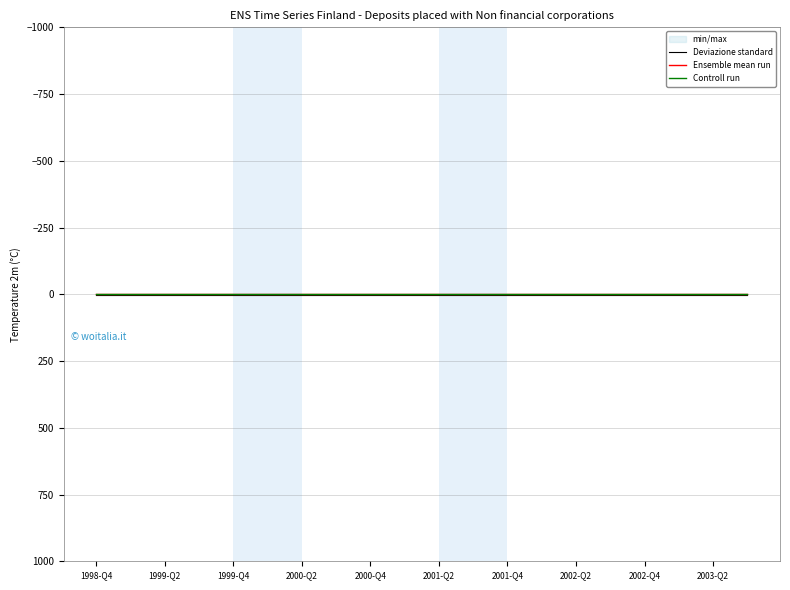

How many data points does each series have?

20